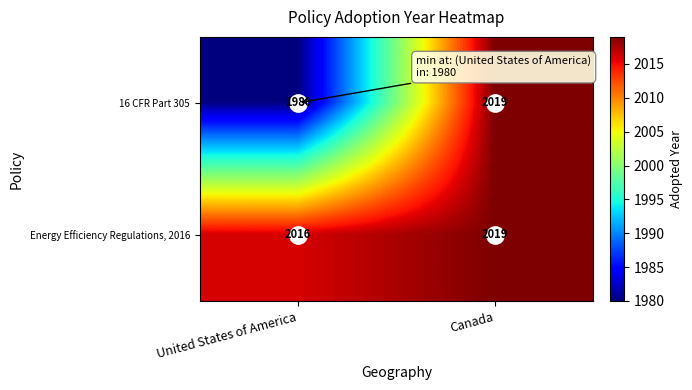

At which category does the chart reach its minimum across all series?

United States of America